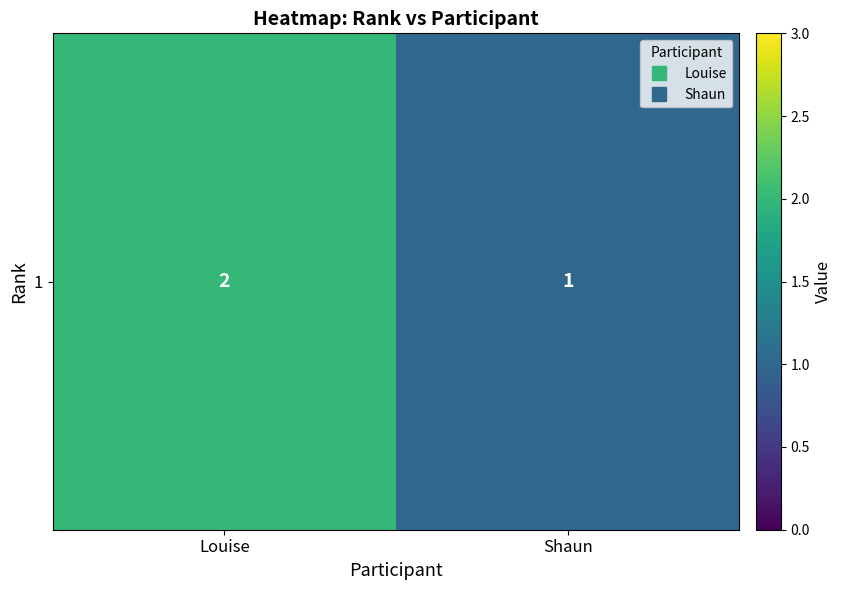

Reading left to right, extract all data points from this chart.

2	1